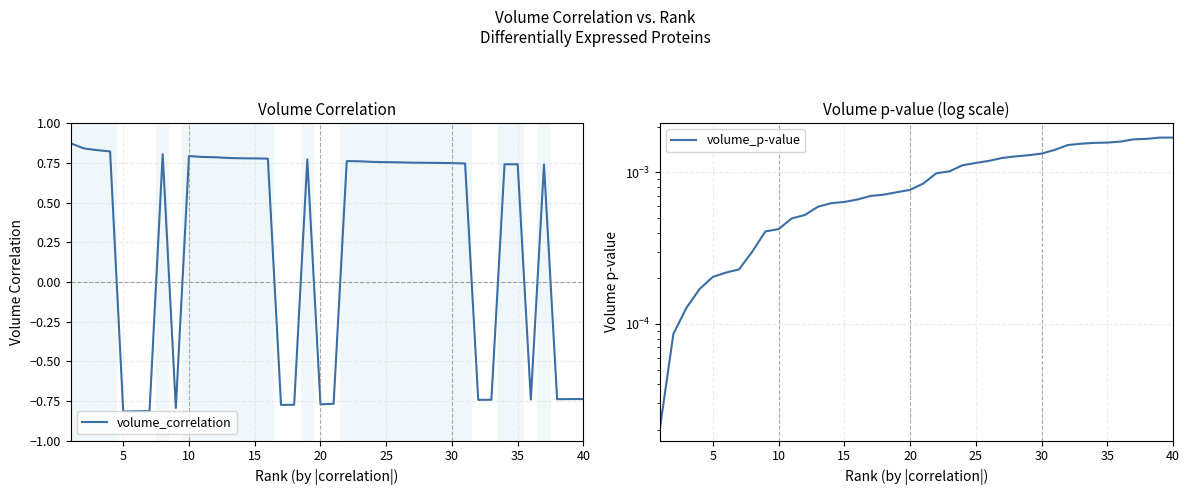

Which series ends up on top after the final intersection of volume_p-value and volume_correlation?

volume_p-value